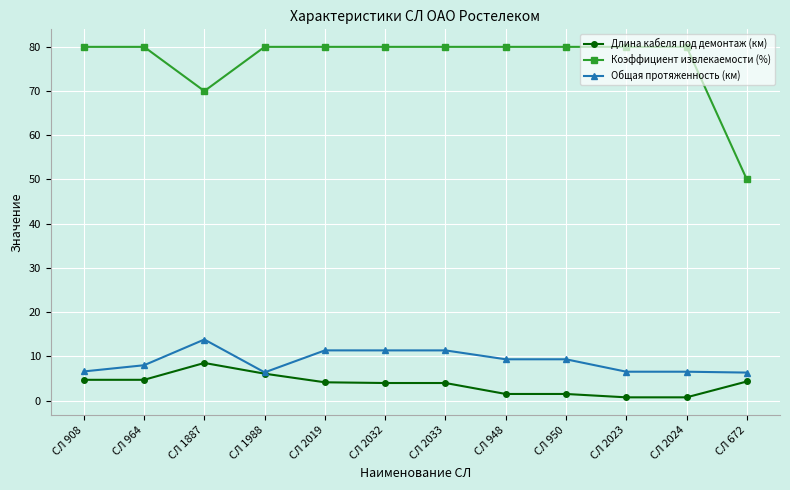

Which series changed the most between СЛ 2032 and СЛ 2024?

Общая протяженность (км)